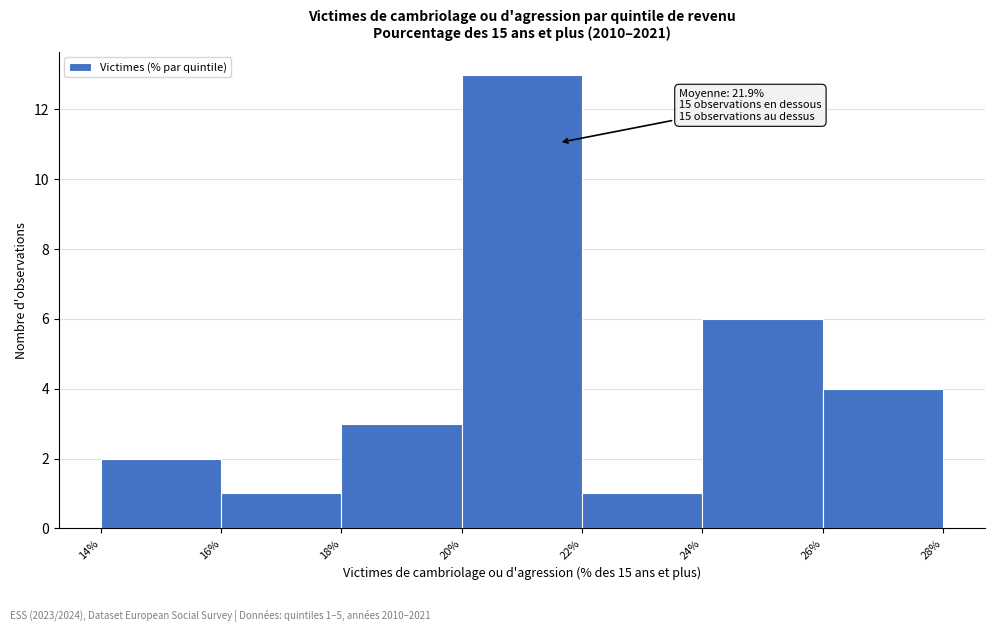

Over which range of the x-axis is the bar tallest?

20% to 22%